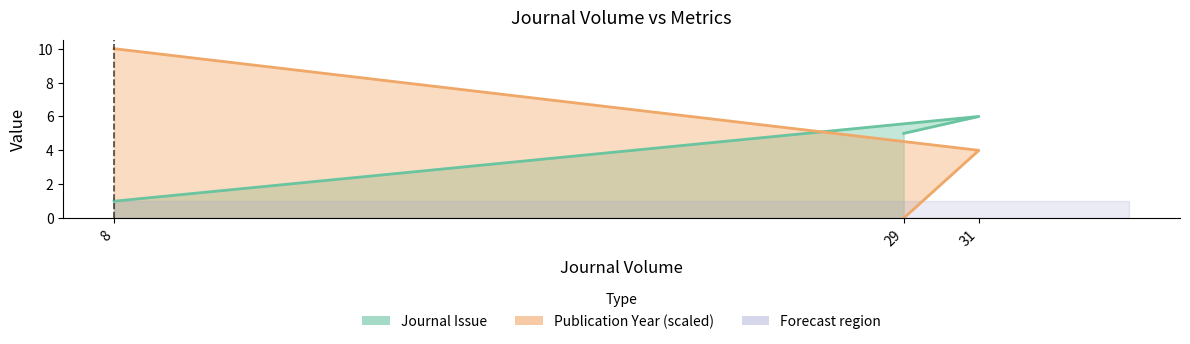

At which category is the sum across all series the highest?

8